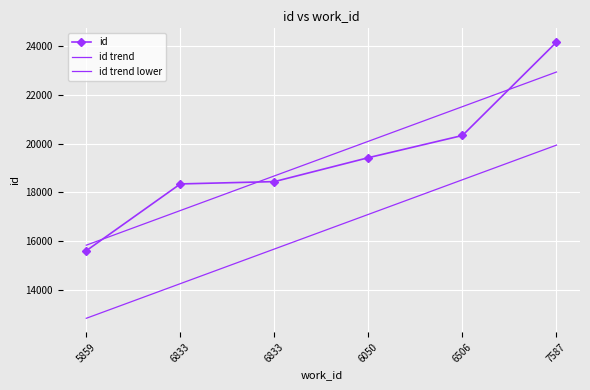

True or false: id trend lower and id intersect in this chart.

False